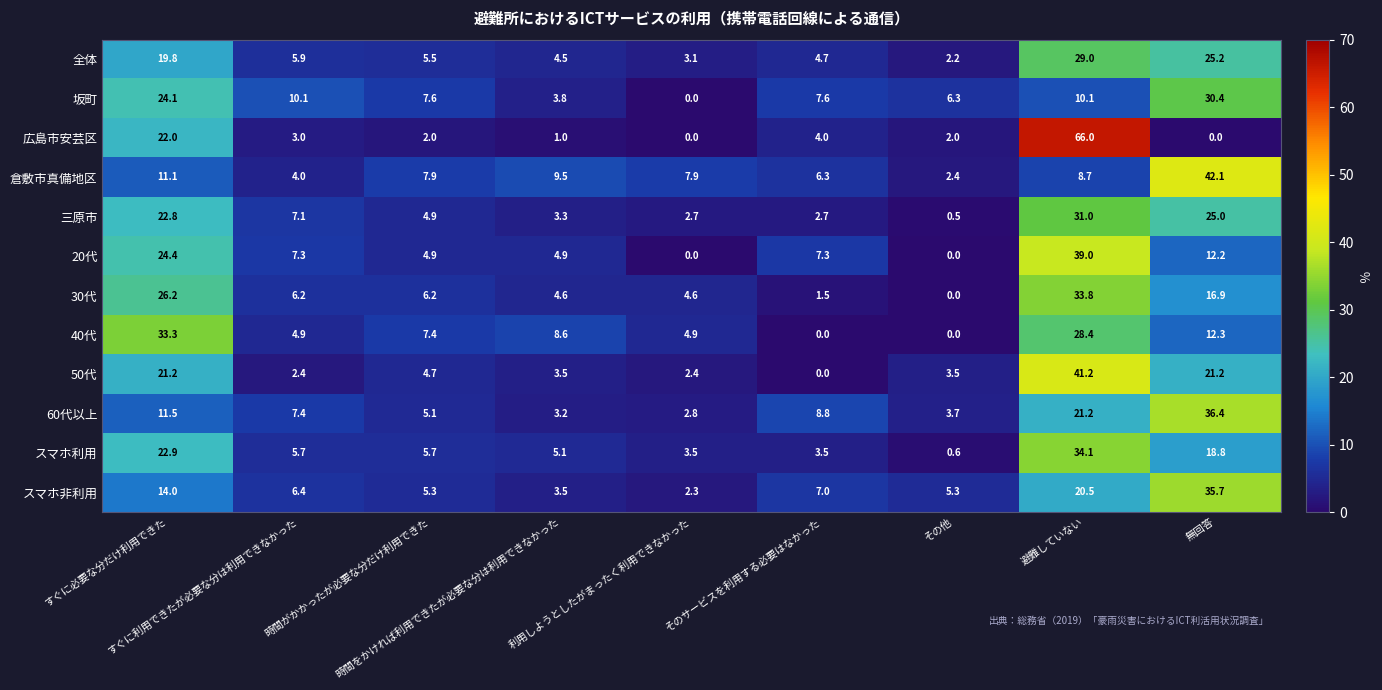

Which series has the largest range (max minus min)?

広島市安芸区